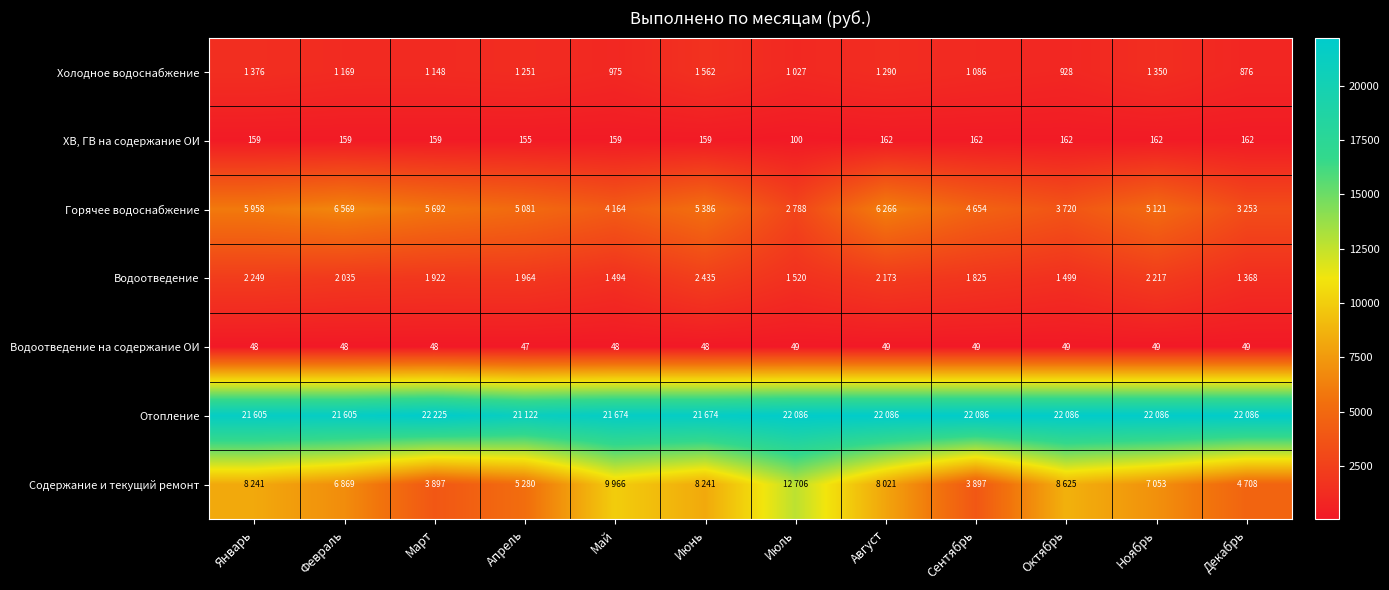

How many series are shown in this chart?

7